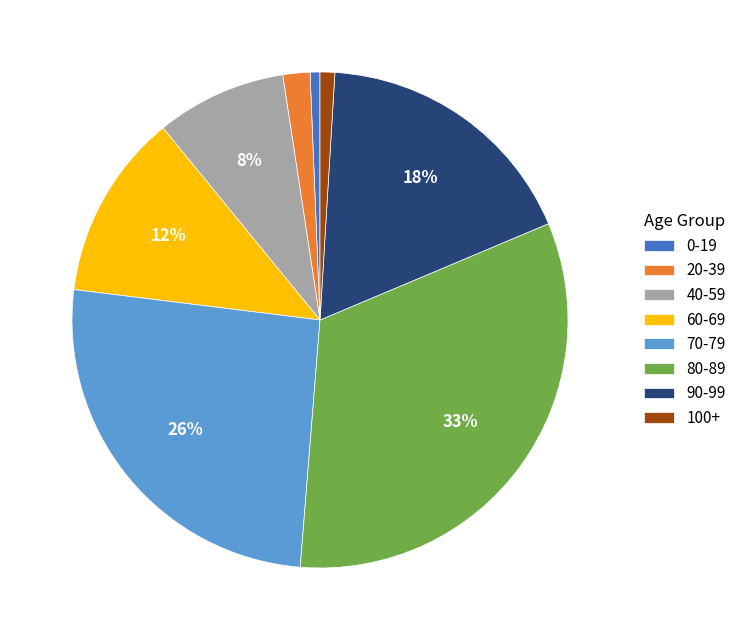

What is the largest slice in the pie chart?

80-89